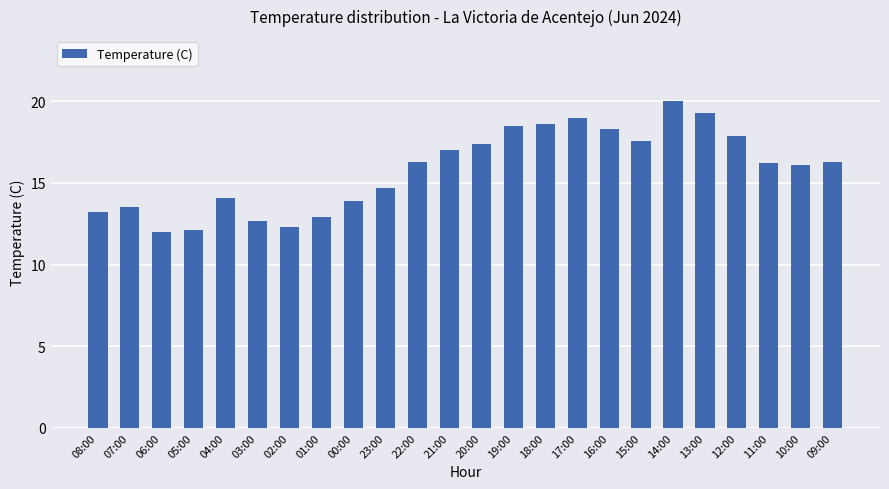

Read the value at 00:00.

13.9